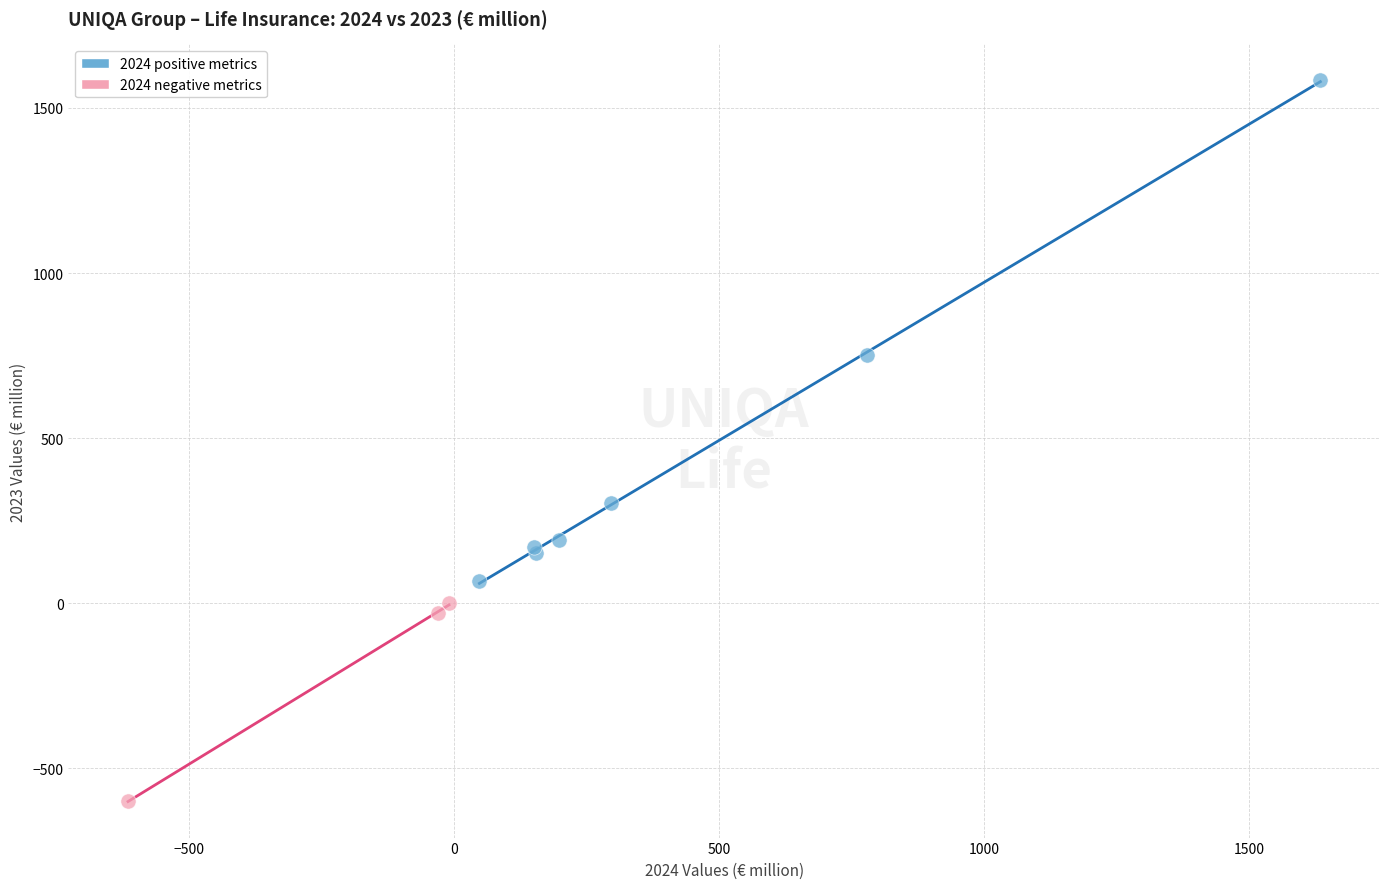

Which series contains the highest Y value?

2024 positive metrics